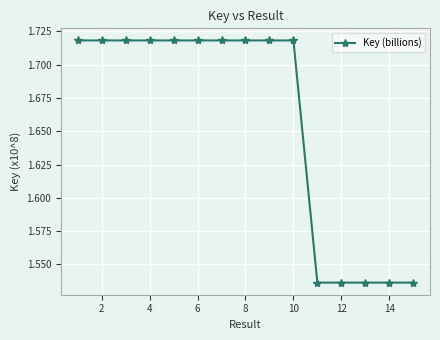

How many values are between 1 and 2?

15